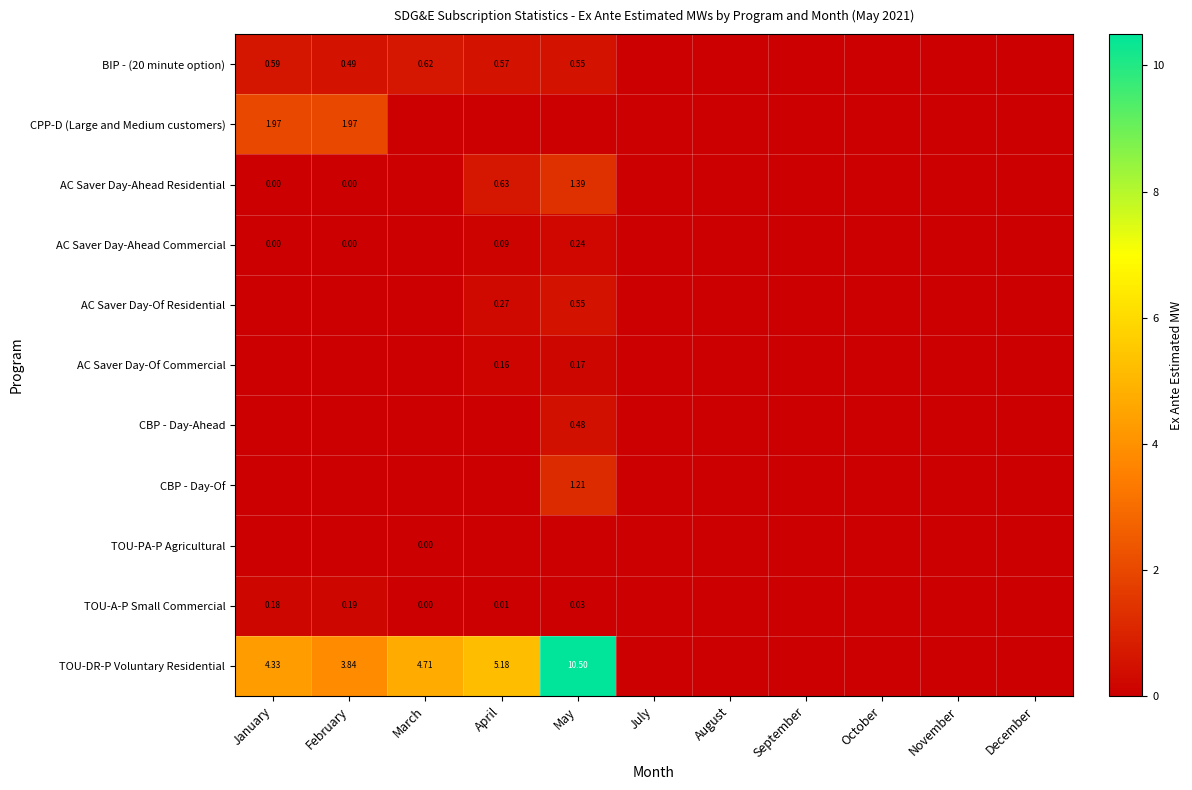

At which category does the chart reach its peak across all series?

May